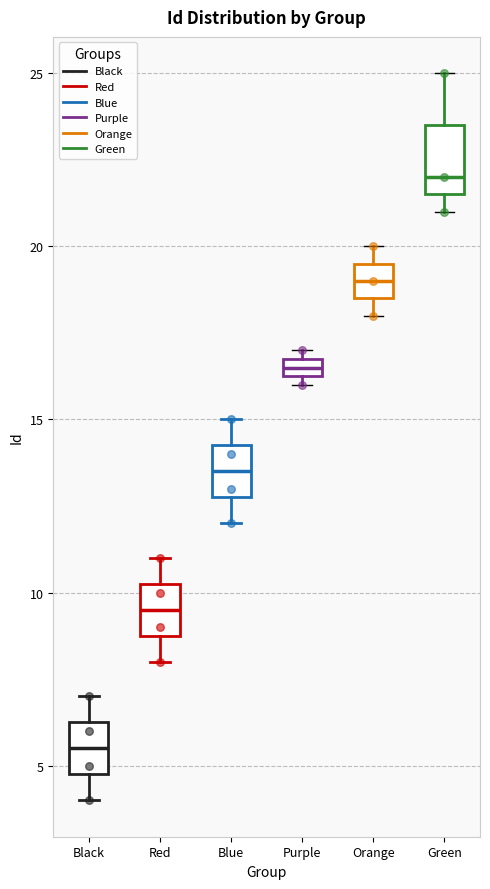

Which box has the highest median line?

Green